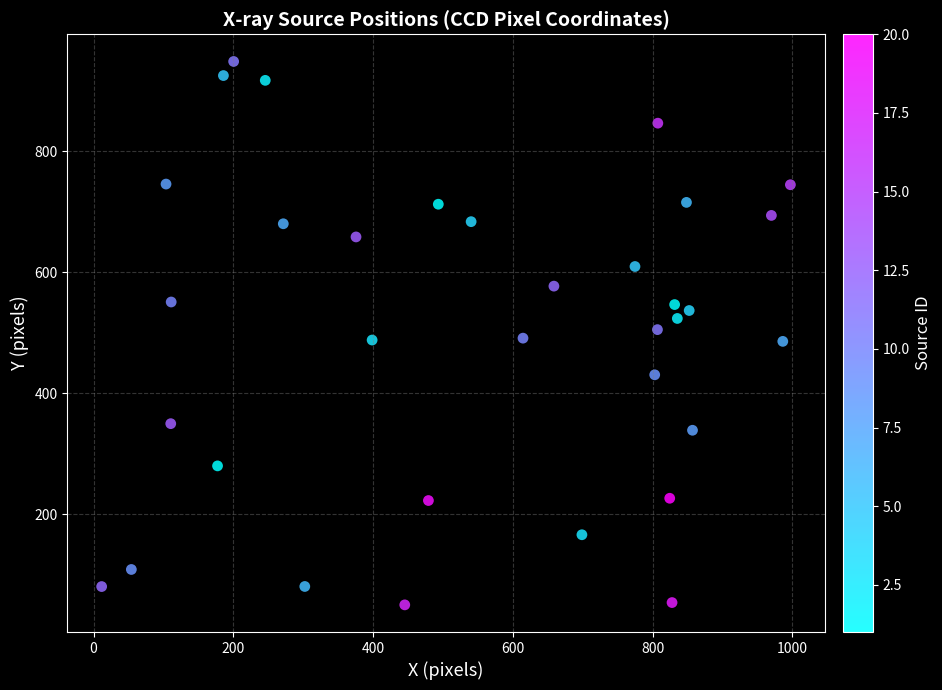

What is the range of Y values (max minus min)?

898.1